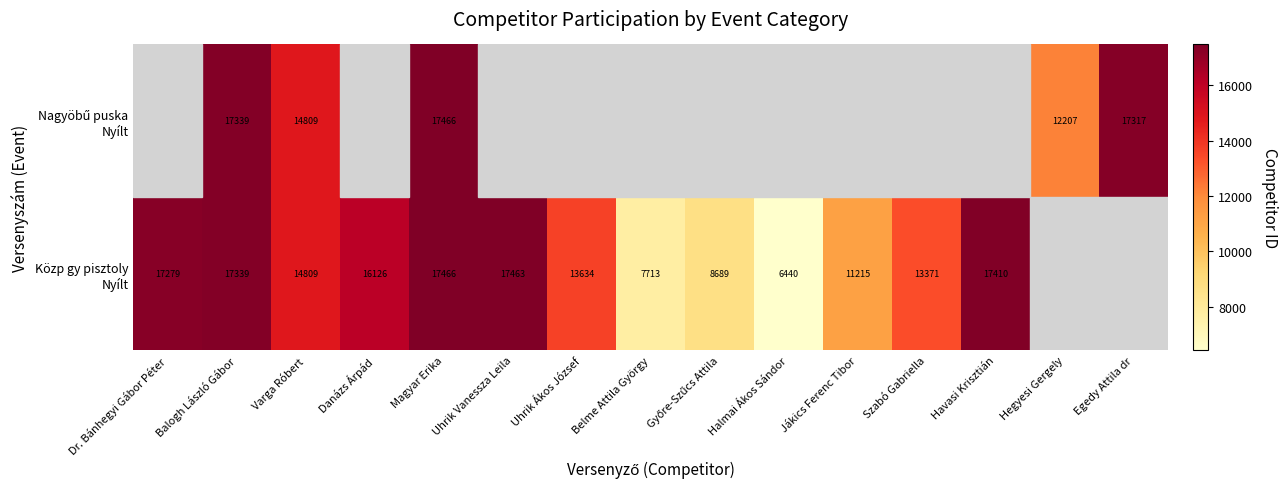

The value of Közp gy pisztoly Nyílt at Győre-Szűcs Attila is 4599.6. True or false?

False